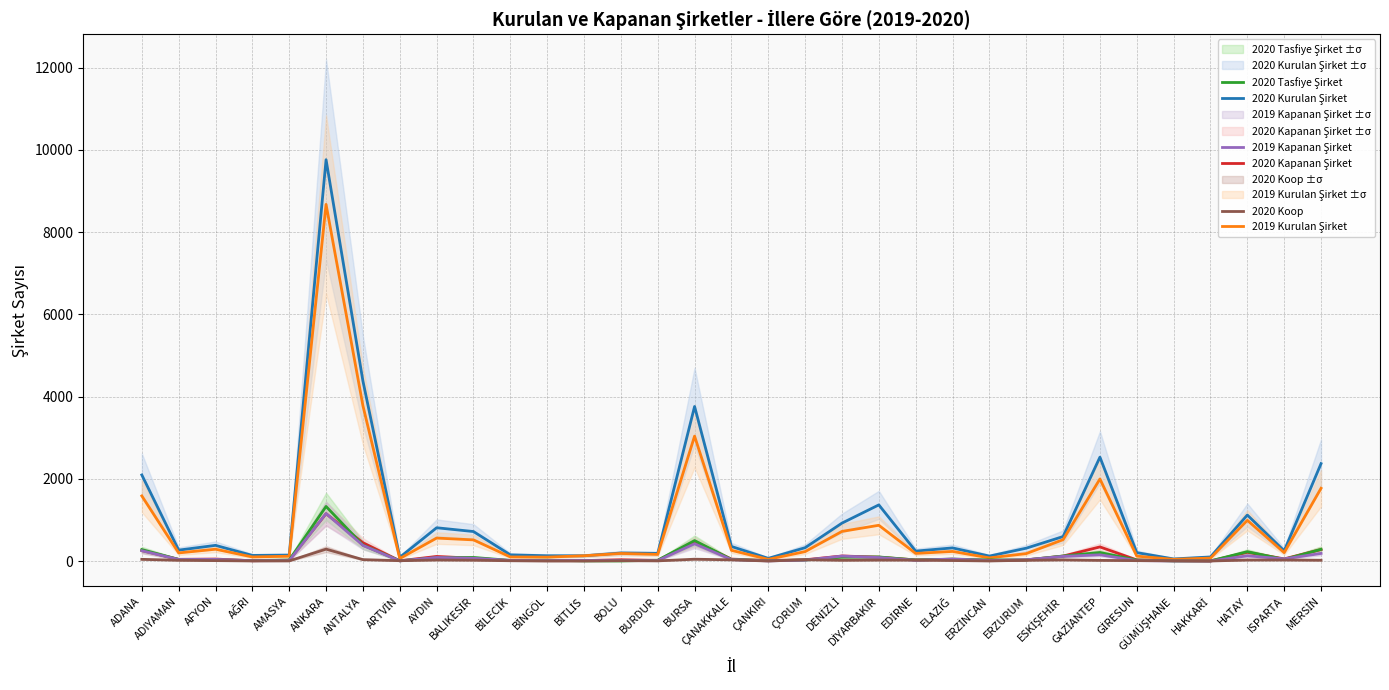

Which series has the largest total across all categories?

2020 Kurulan Şirket